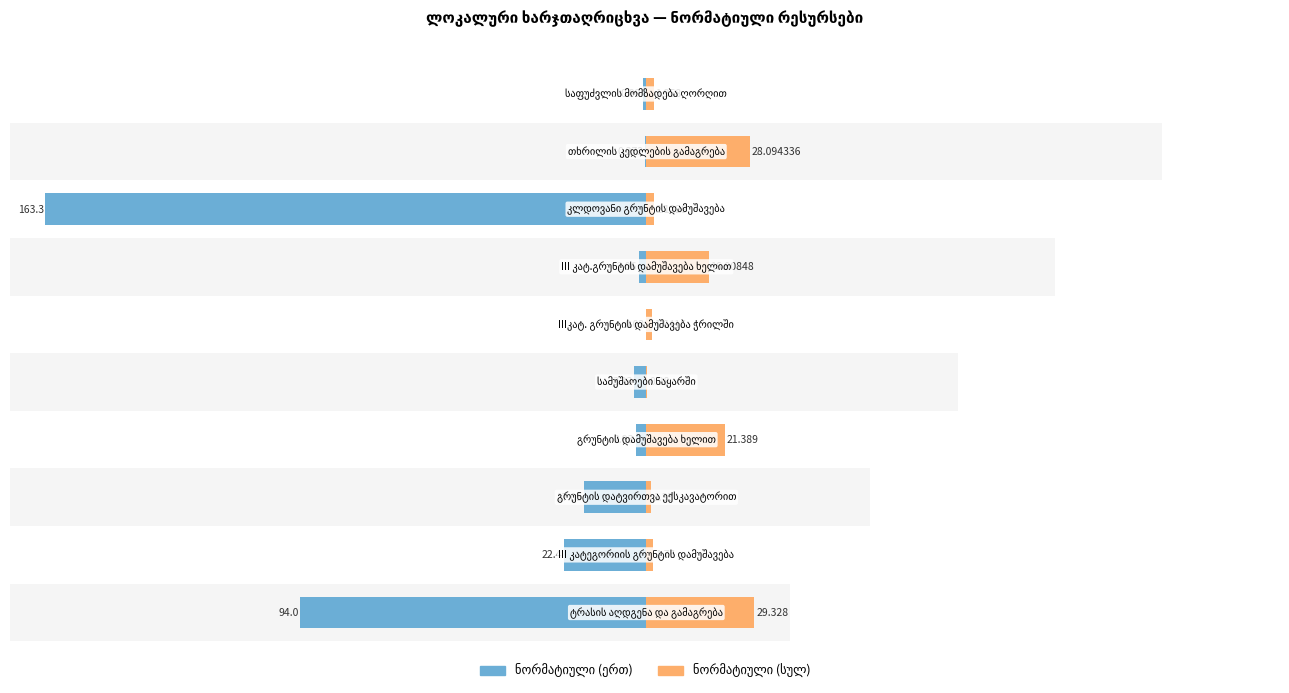

How many bars are there in total?

20